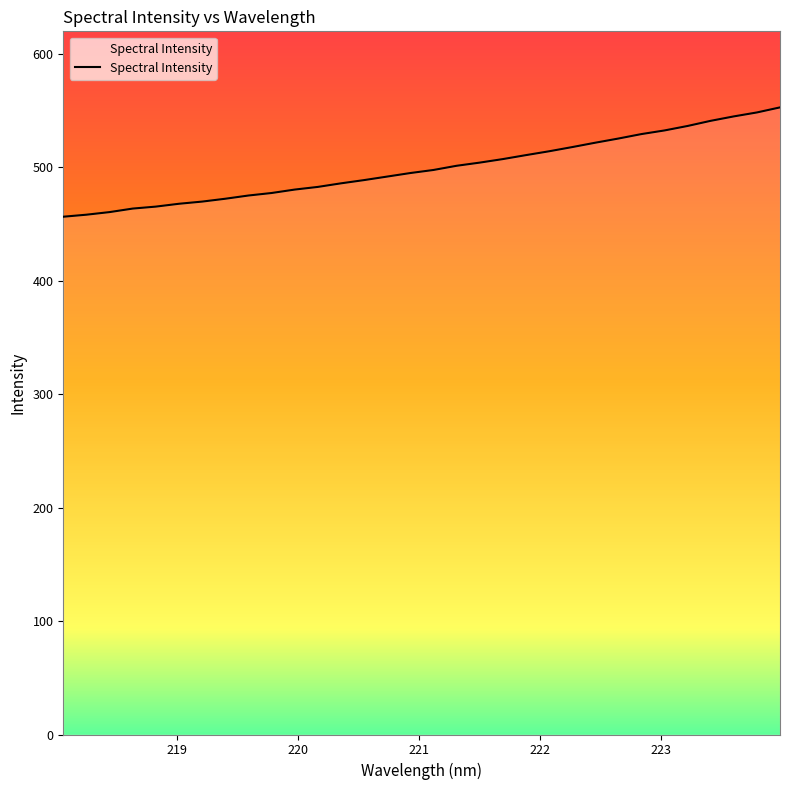

What is the greatest value displayed?

552.9